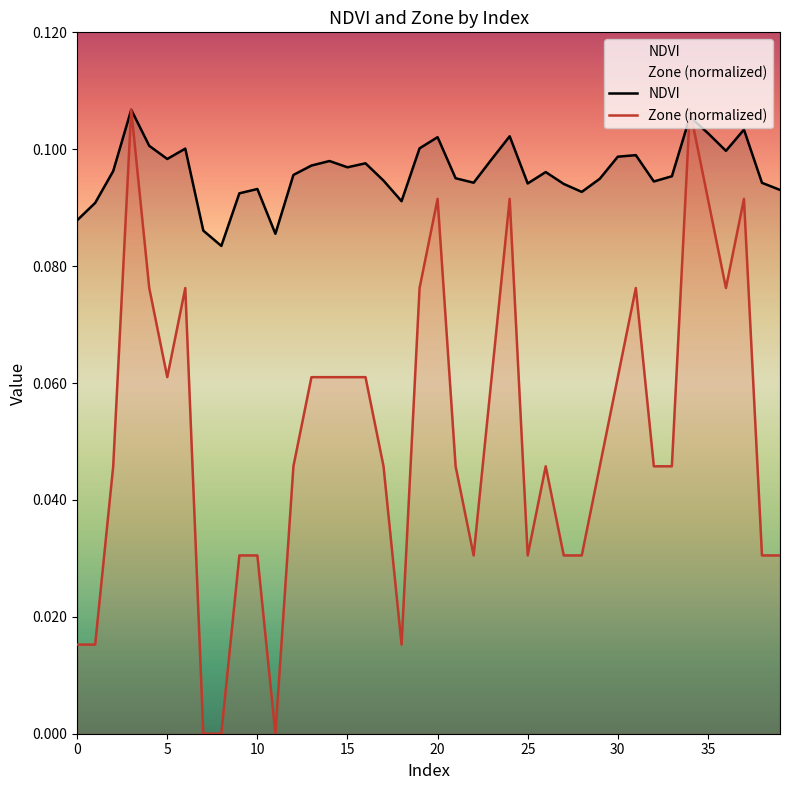

Between 19 and 22, which series saw the biggest shift?

Zone